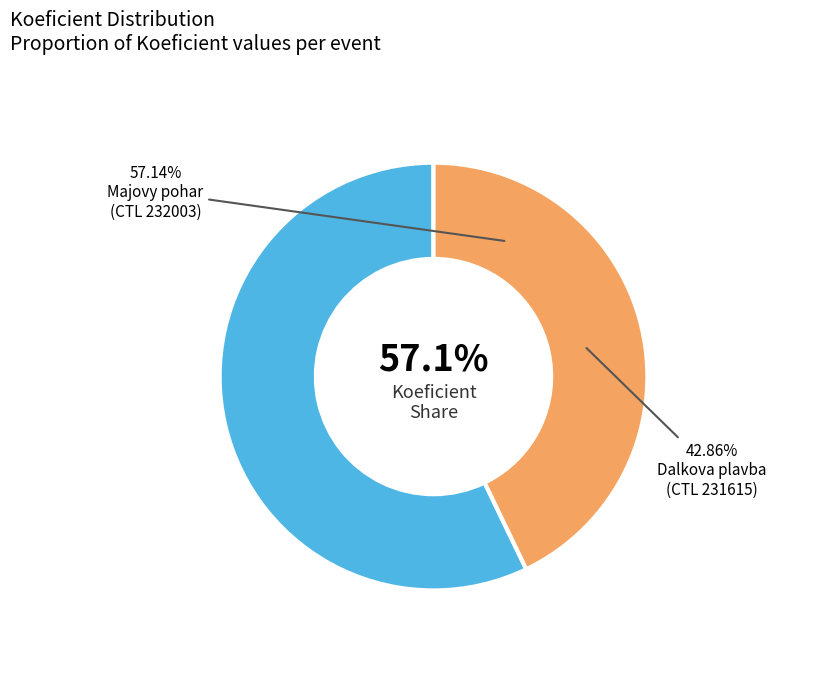

Which slice is the smallest?

231615